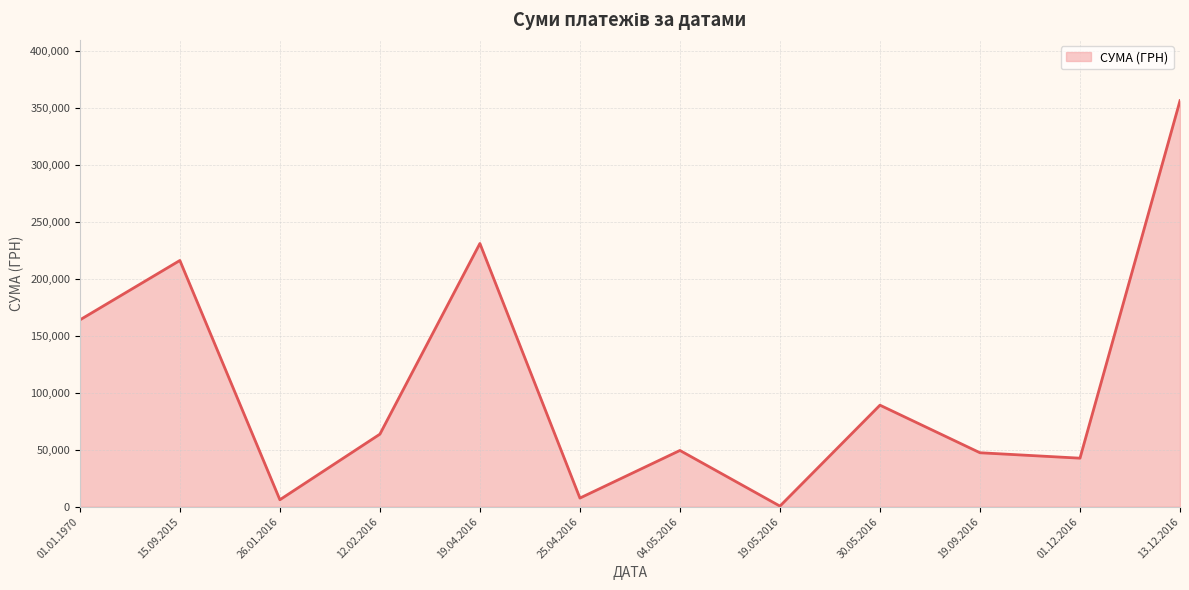

How many lines are shown in the chart?

1